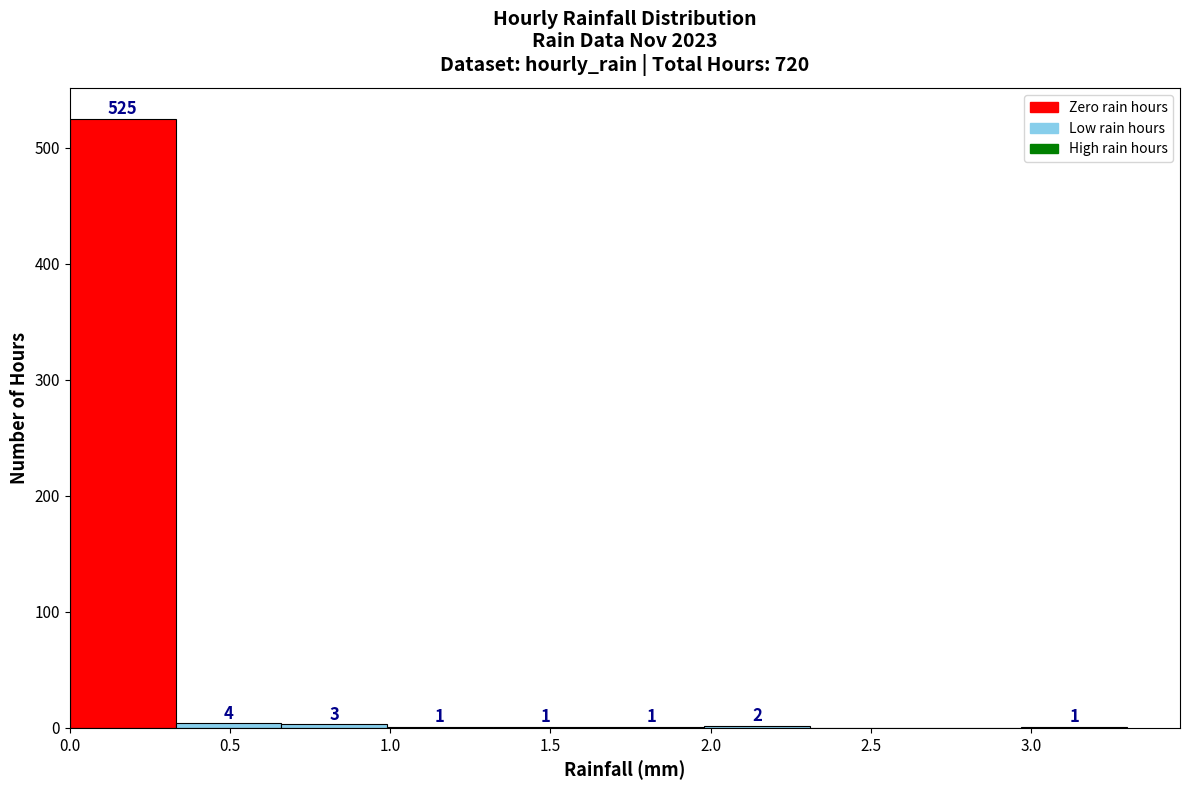

Over which range of the x-axis is the bar tallest?

0.00 to 0.33